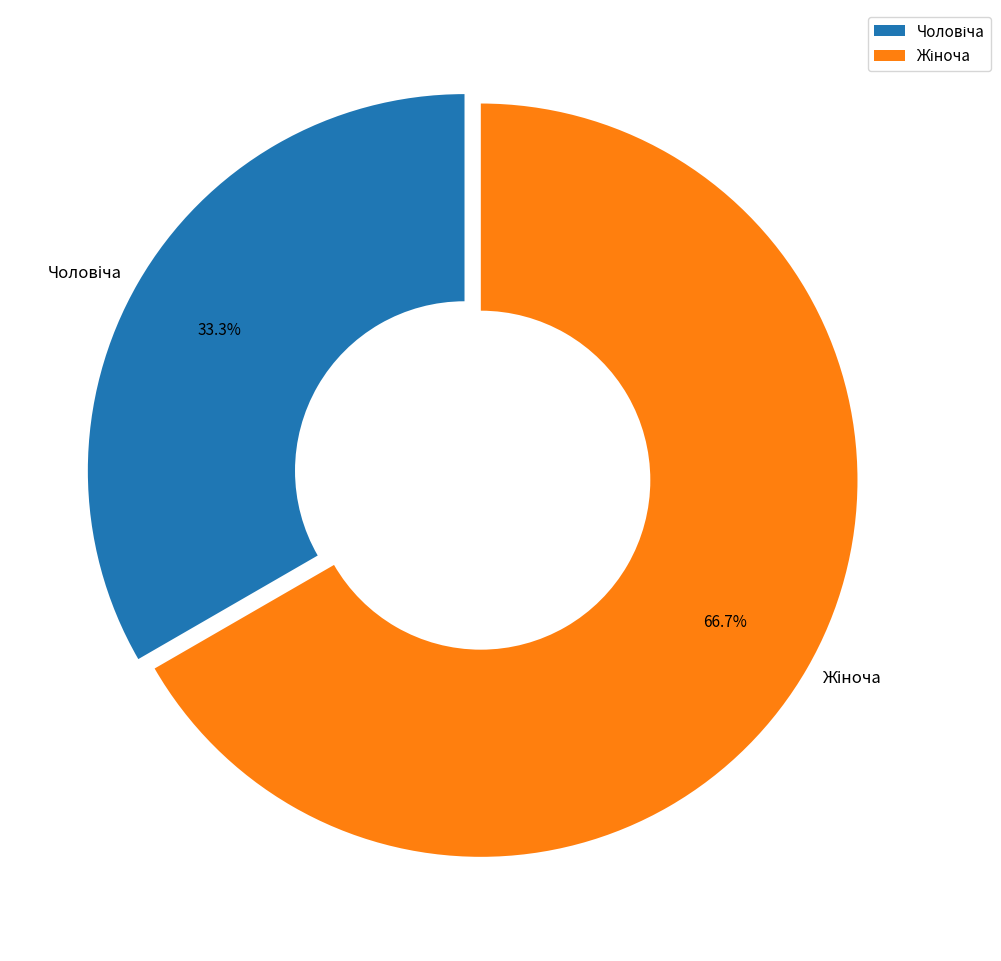

To the nearest percent, what percentage of the pie is Жіноча?

67%